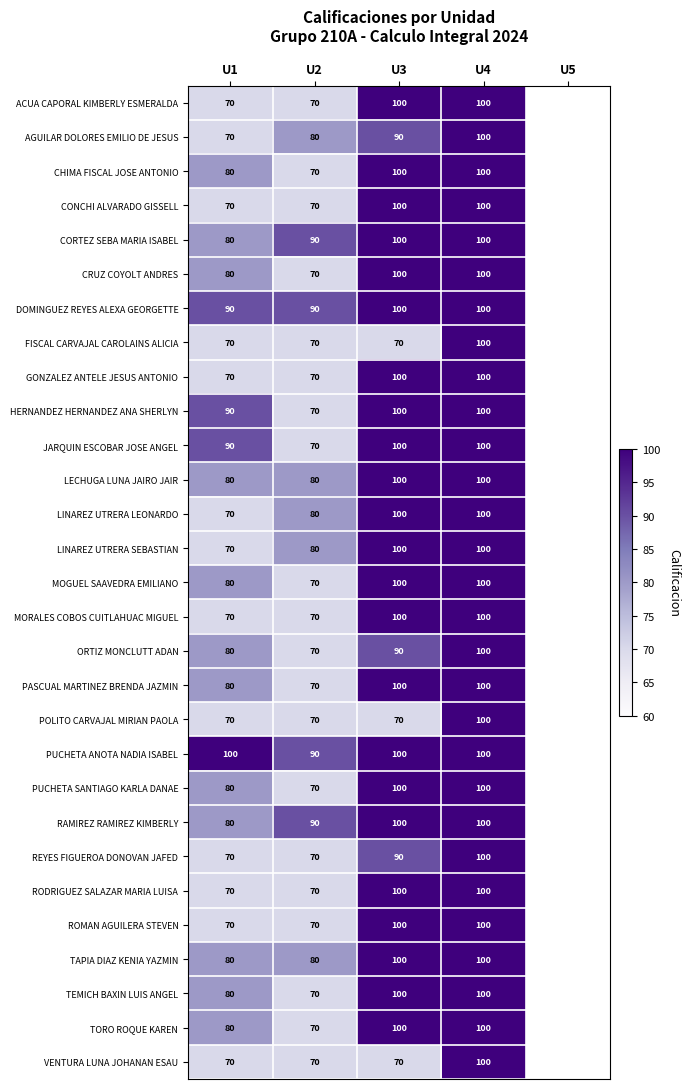

What is the difference between the GONZALEZ ANTELE JESUS ANTONIO values at U1 and U3?

30